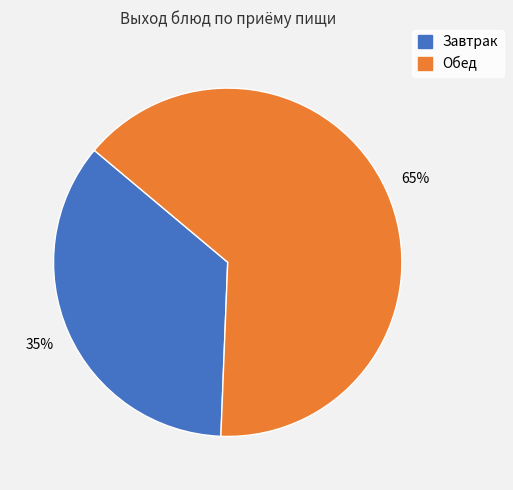

Combined, do Обед and Завтрак account for over 50%?

Yes